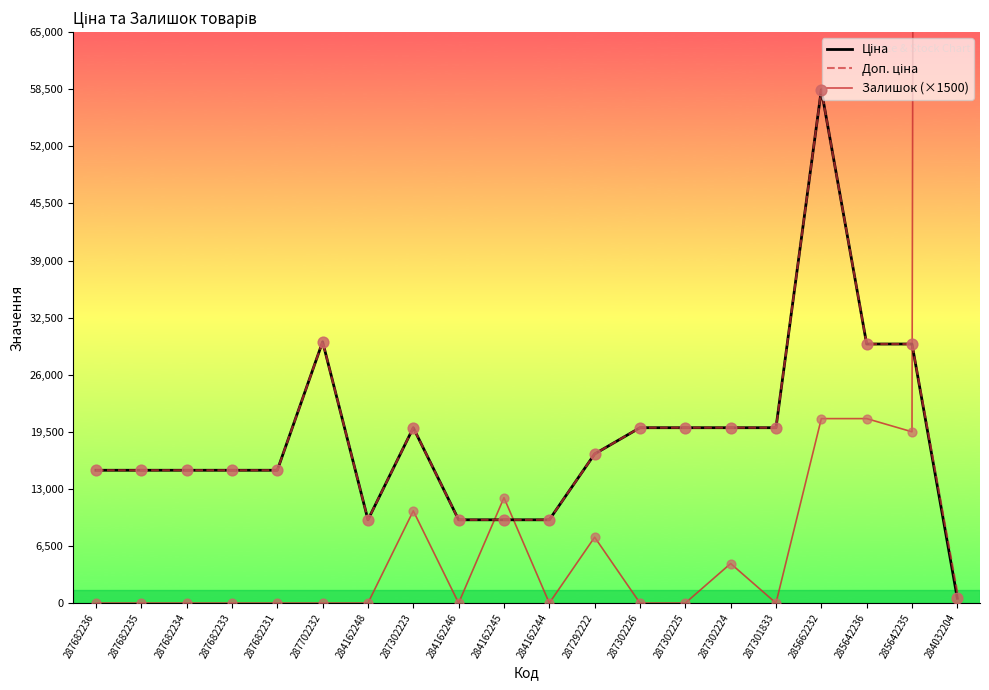

Which series has the largest total across all categories?

Залишок (×1500)